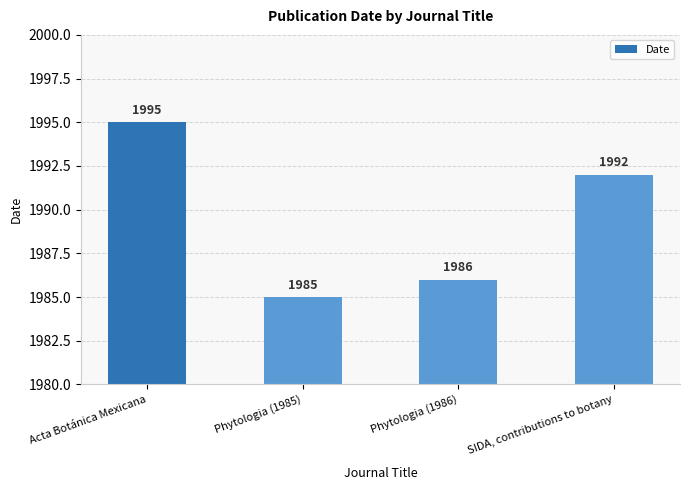

Between SIDA, contributions to botany and Phytologia (1986), which is larger?

SIDA, contributions to botany